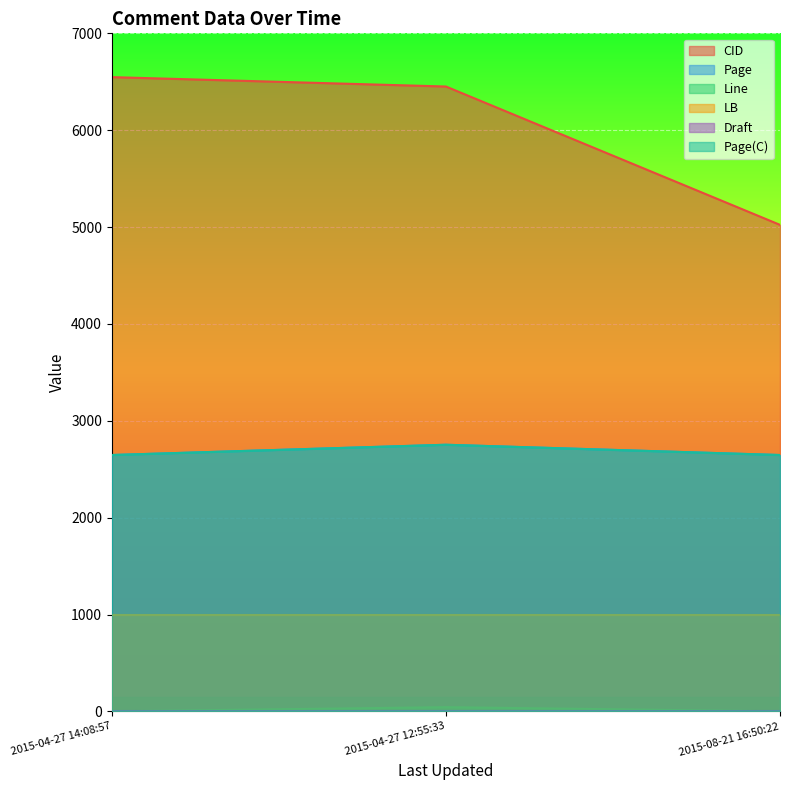

True or false: Page(C) has a value of 4323 at 2015-08-21 16:50:22.

False